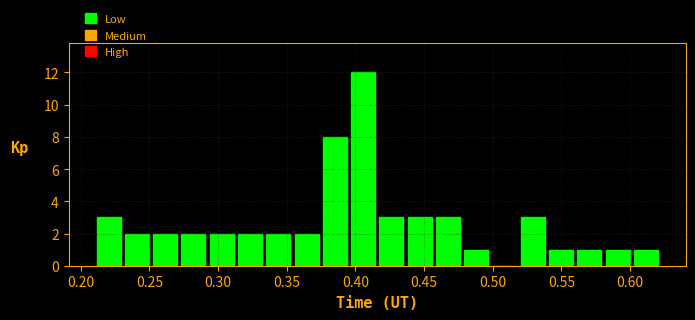

Reading left to right, transcribe this chart: for each bar, give the range it covers on the x-axis and its height. Neither the bar edges nor the heights are printed on the chart, so give them approximately, as read against the axes.

0.210 to 0.230: 3
0.230 to 0.250: 2
0.250 to 0.270: 2
0.270 to 0.290: 2
0.290 to 0.315: 2
0.315 to 0.335: 2
0.335 to 0.355: 2
0.355 to 0.375: 2
0.375 to 0.395: 8
0.395 to 0.415: 12
0.415 to 0.435: 3
0.435 to 0.455: 3
0.455 to 0.480: 3
0.480 to 0.500: 1
0.500 to 0.520: 0
0.520 to 0.540: 3
0.540 to 0.560: 1
0.560 to 0.580: 1
0.580 to 0.600: 1
0.600 to 0.620: 1